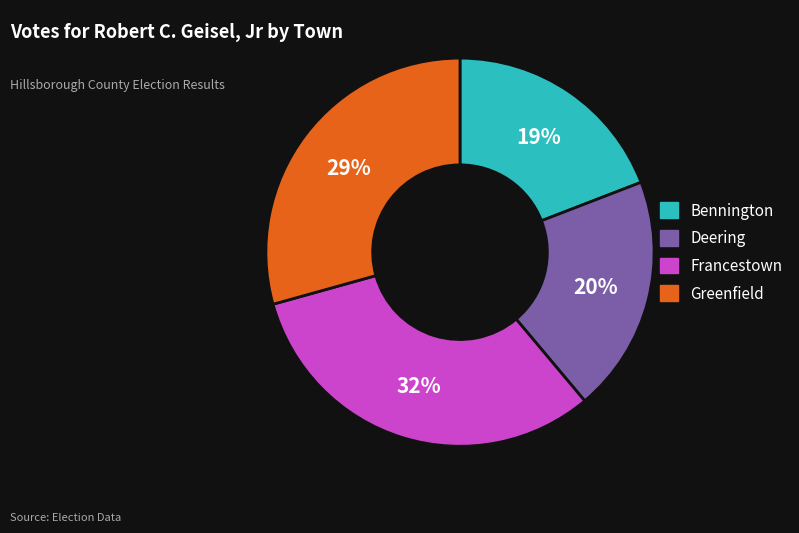

Which slice is the smallest?

Bennington